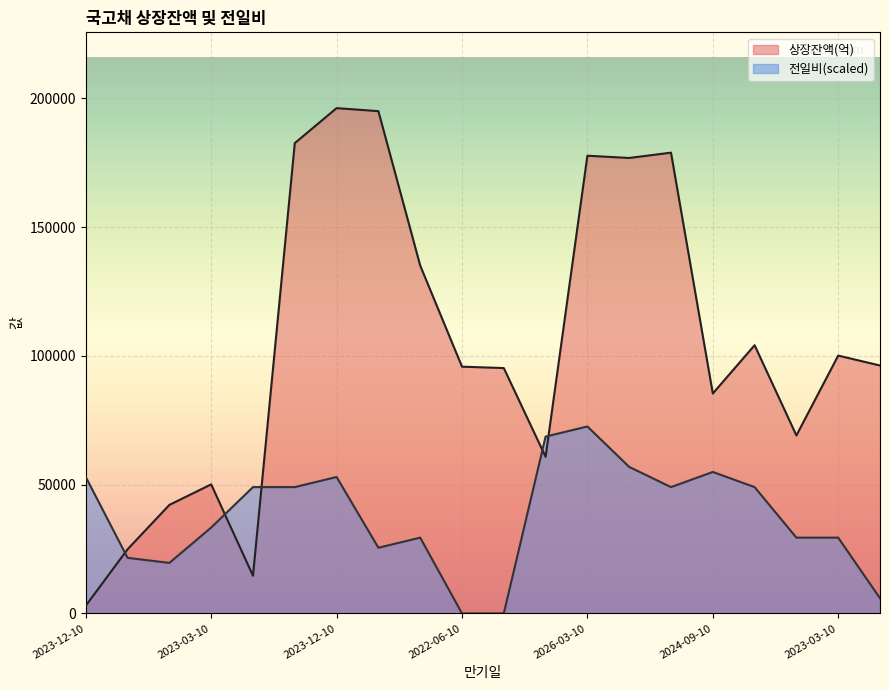

How many lines are shown in the chart?

2